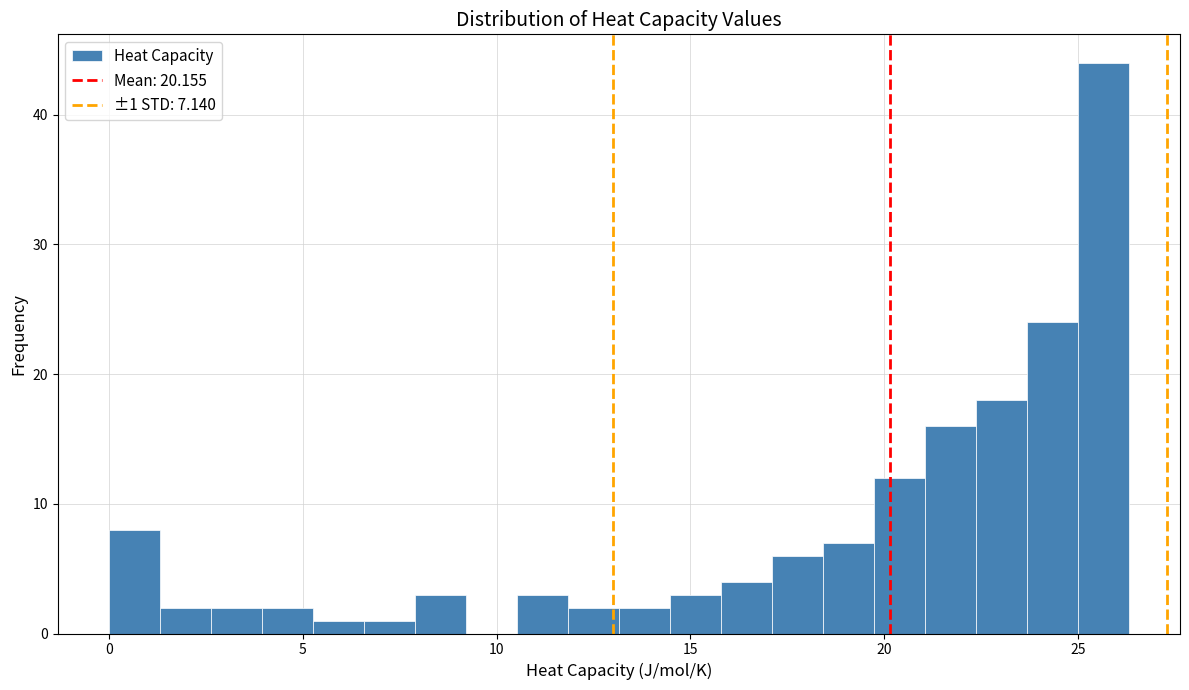

Around what value on the x-axis is the tallest bar? Give the approximate position of its centre, as read against the axis.

25.5